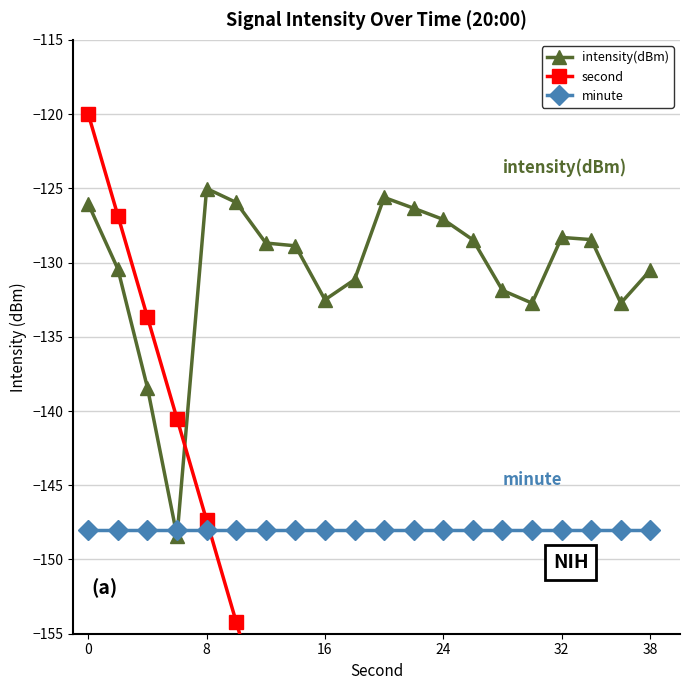

What is the value of the intensity(dBm) point at the 3rd from the left?

-138.4